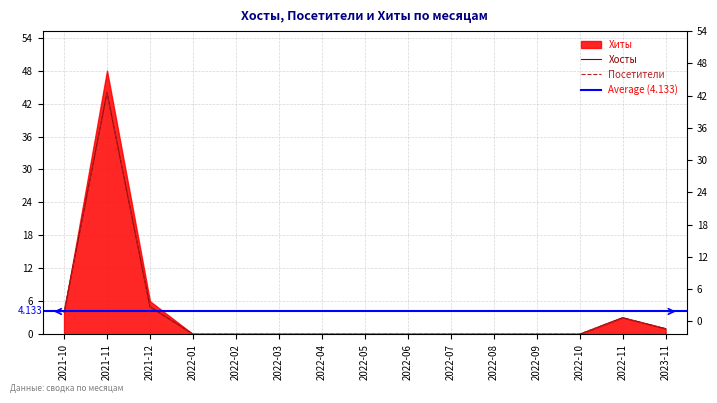

True or false: Хиты has more than 0 interior local peaks.

True